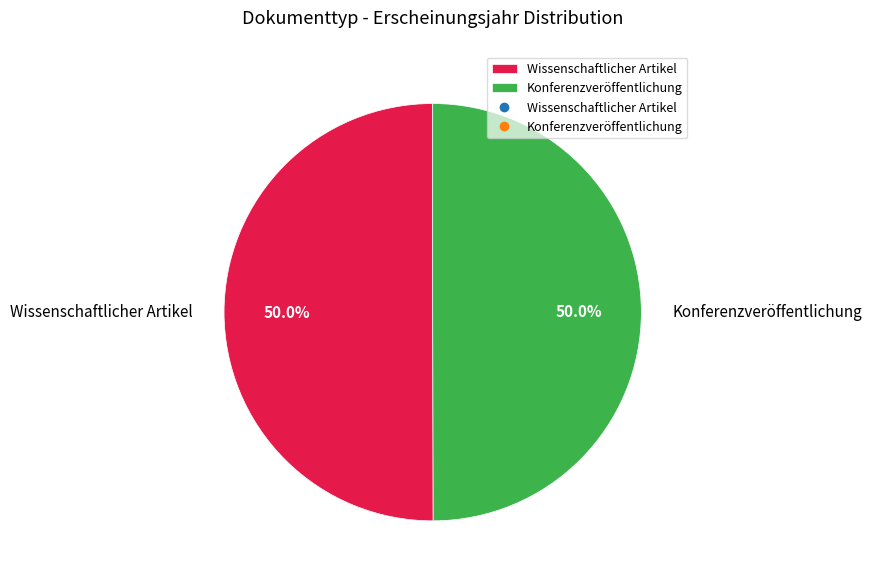

Combined, what portion of the pie is Konferenzveröffentlichung and Wissenschaftlicher Artikel?

100.0%